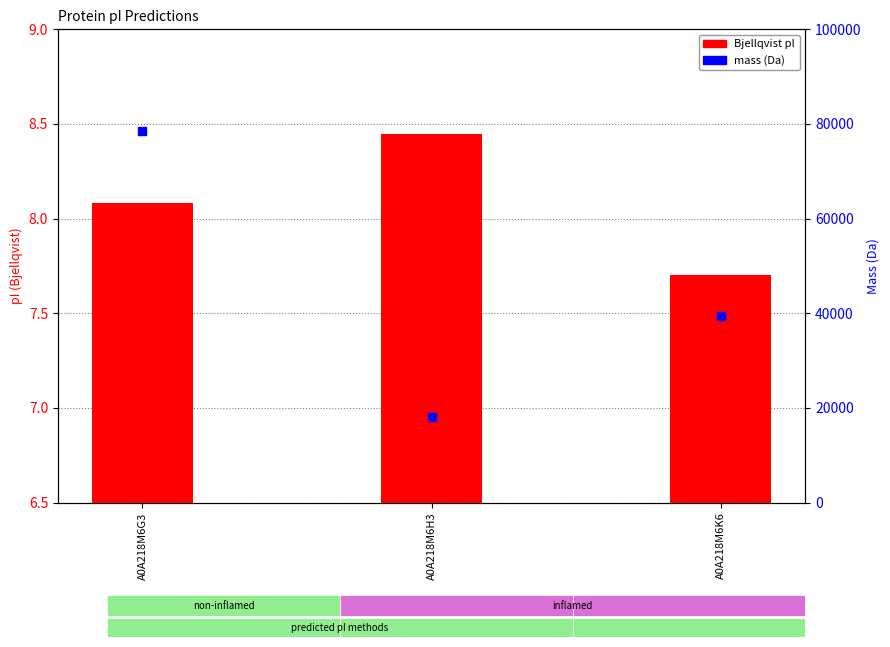

Which series contains the highest Y value?

mass (Da)